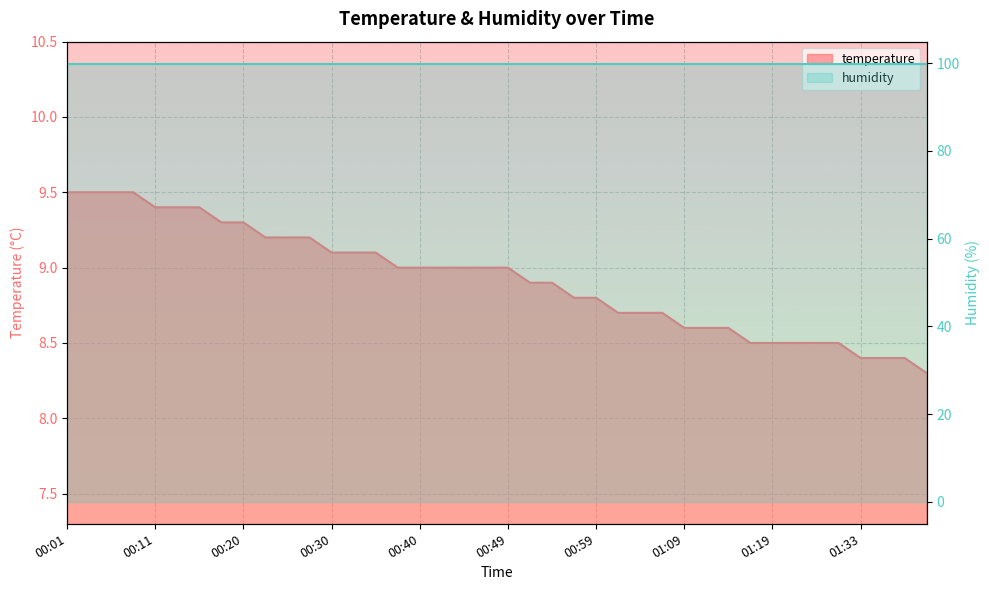

Is it true that the value at 00:13 is 9.4?

True